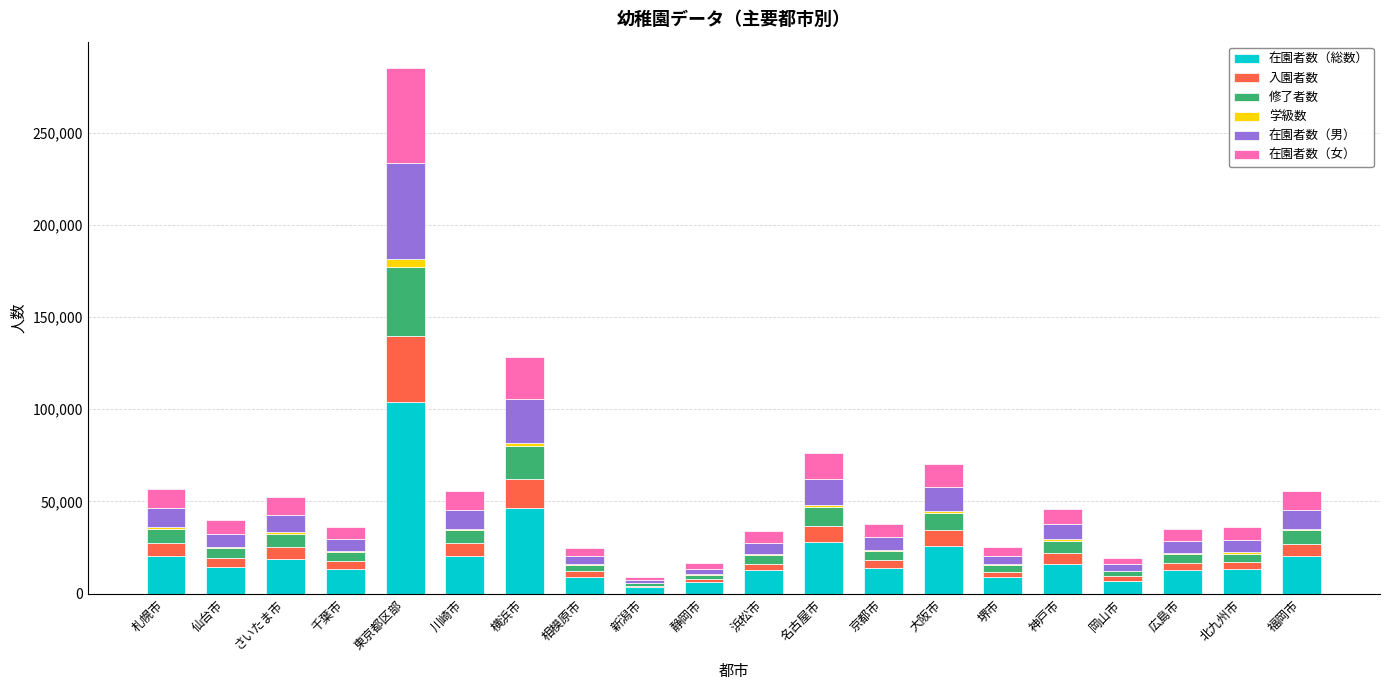

True or false: 在園者数（総数） has a value of 164765 at 東京都区部.

False